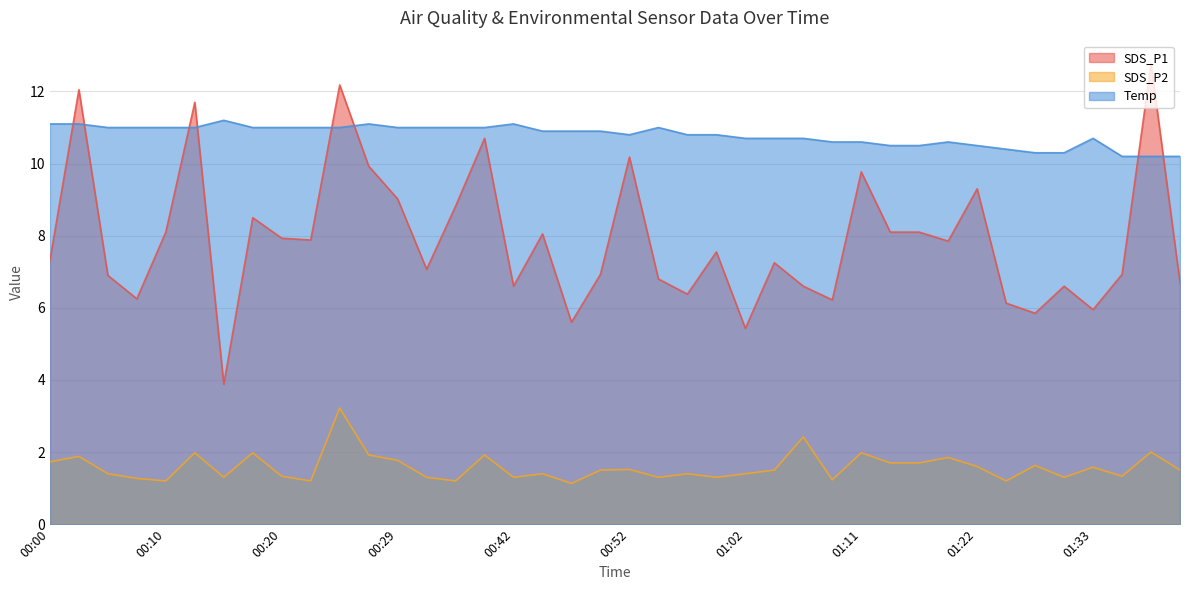

Rank the categories by SDS_P1 value from lowest to highest.

00:15, 01:02, 00:47, 01:27, 01:33, 01:24, 01:09, 00:07, 00:56, 00:42, 01:07, 01:30, 01:41, 00:54, 00:05, 00:49, 01:35, 00:32, 01:04, 00:00, 00:59, 01:19, 00:22, 00:20, 00:44, 00:10, 01:14, 01:16, 00:17, 00:37, 00:29, 01:22, 01:11, 00:27, 00:52, 00:39, 00:12, 00:03, 00:24, 01:38